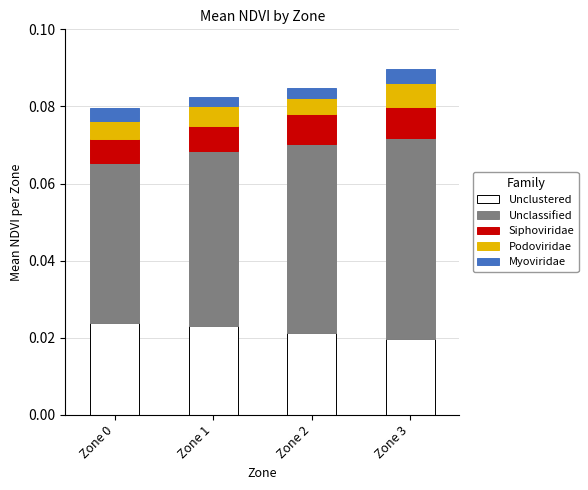

What are all the series names shown in the legend?

Unclustered, Unclassified, Siphoviridae, Podoviridae, Myoviridae